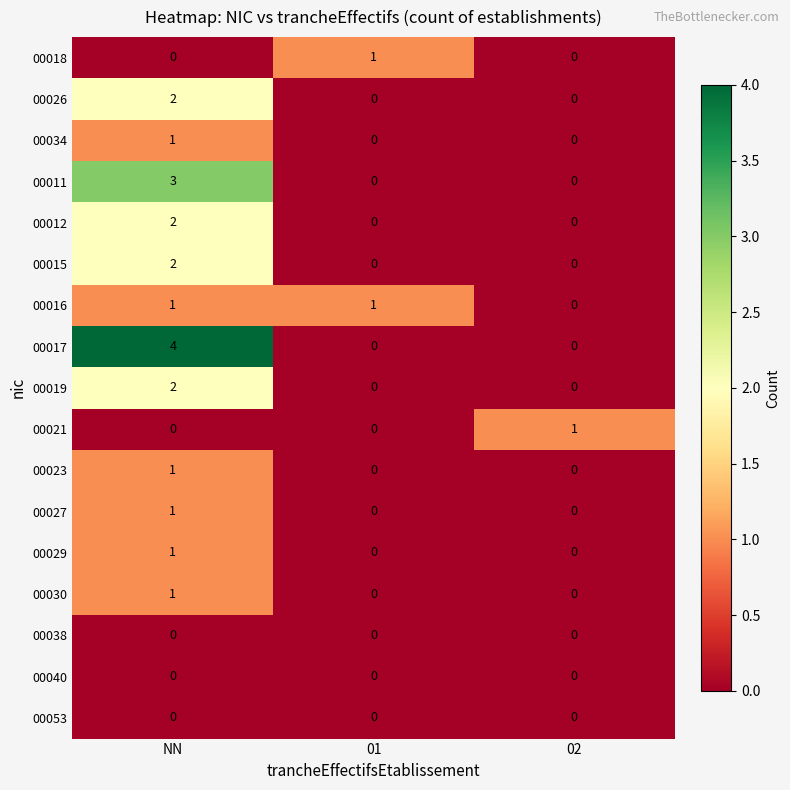

Which category has the highest value across all series?

NN